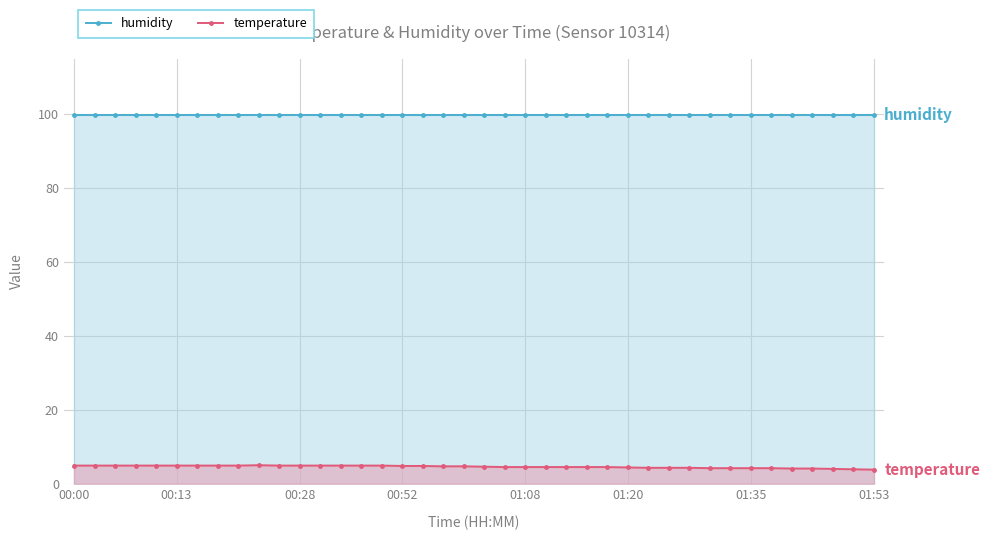

How many interior local peaks does the temperature series have?

1